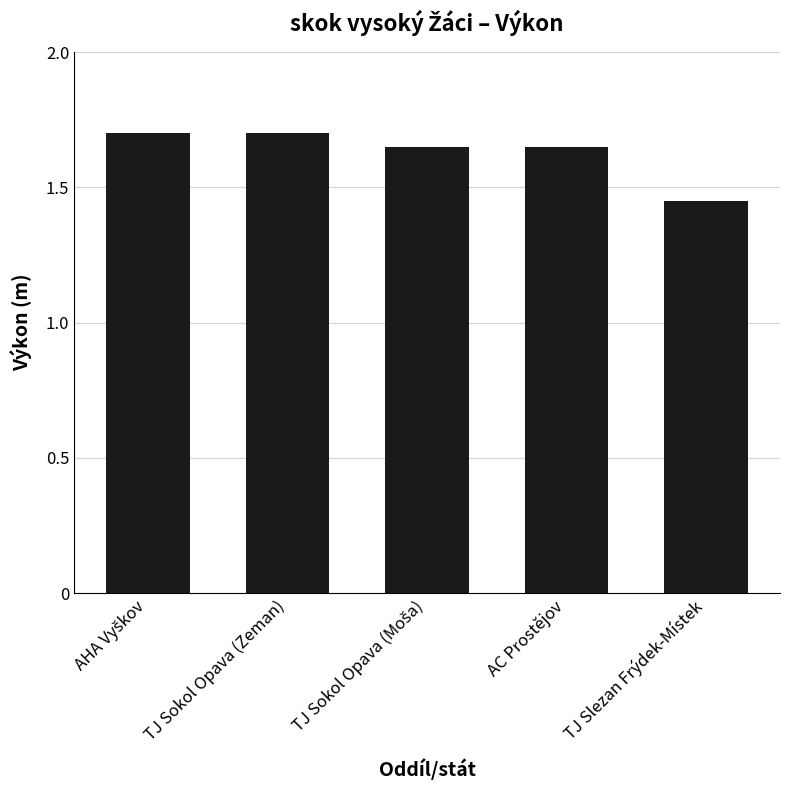

What is the maximum value shown in the chart?

1.7